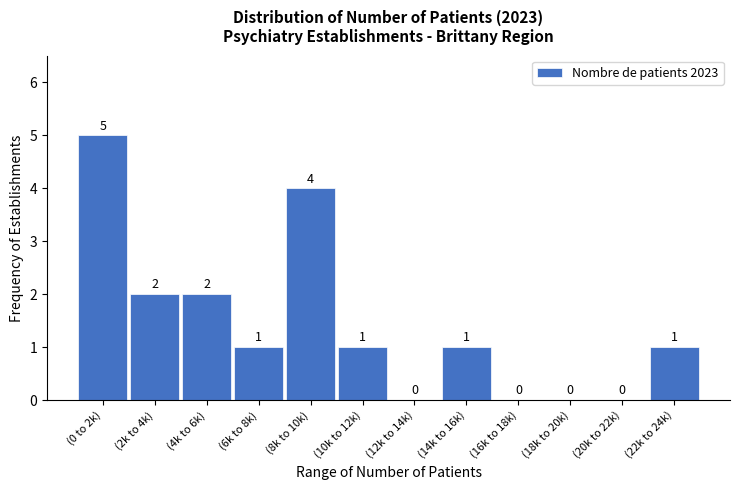

Reading right to left, list all the values displayed in this chart.

(22k to 24k)=1	(20k to 22k)=0	(18k to 20k)=0	(16k to 18k)=0	(14k to 16k)=1	(12k to 14k)=0	(10k to 12k)=1	(8k to 10k)=4	(6k to 8k)=1	(4k to 6k)=2	(2k to 4k)=2	(0 to 2k)=5